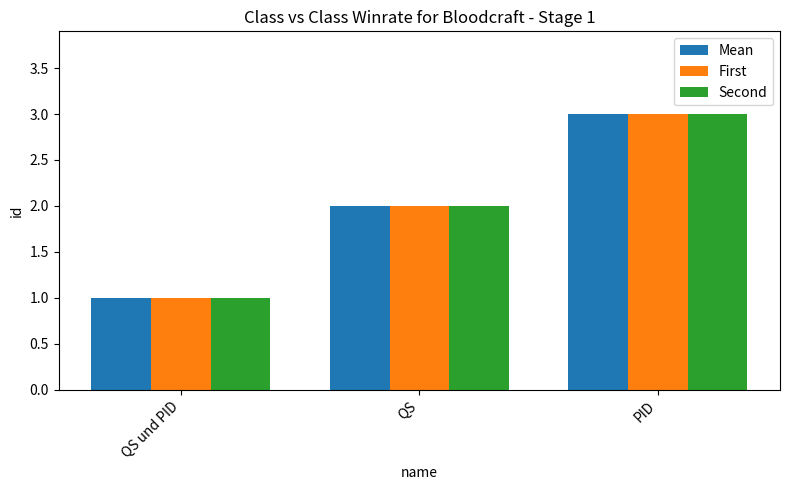

What is the total value across all series at QS und PID?

3